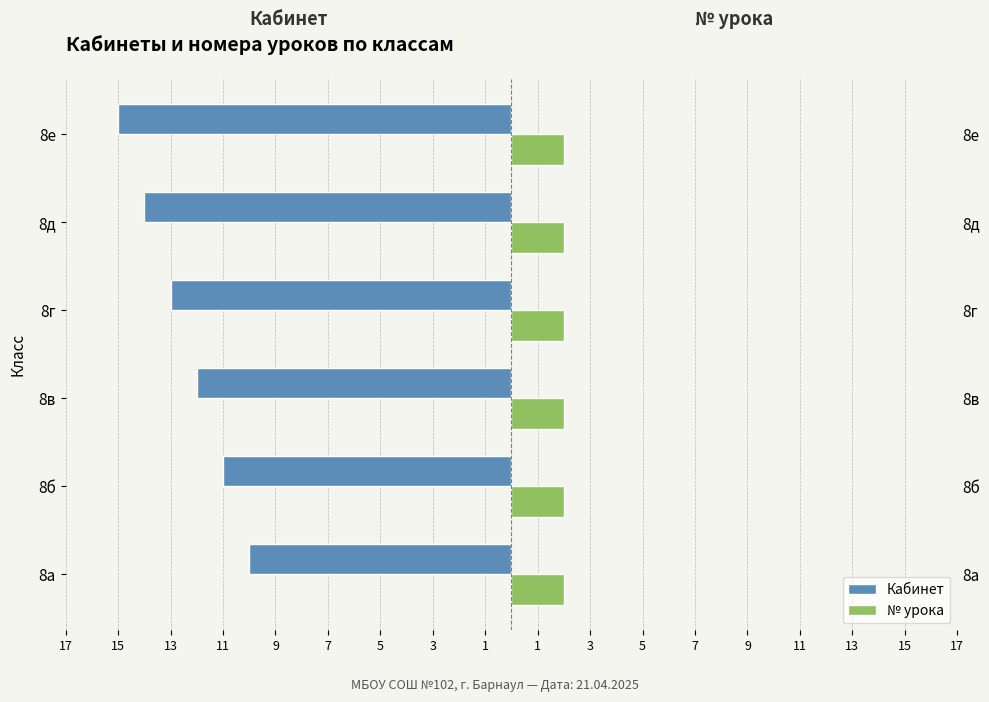

Is the value of Кабинет at 7 greater than the value of № урока at 11?

No